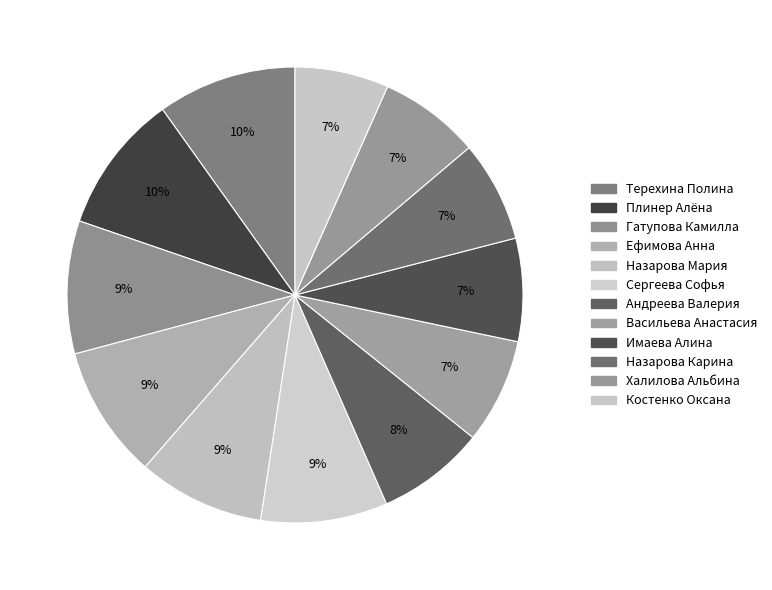

Does Гатупова Камилла account for over 50% of the chart?

No